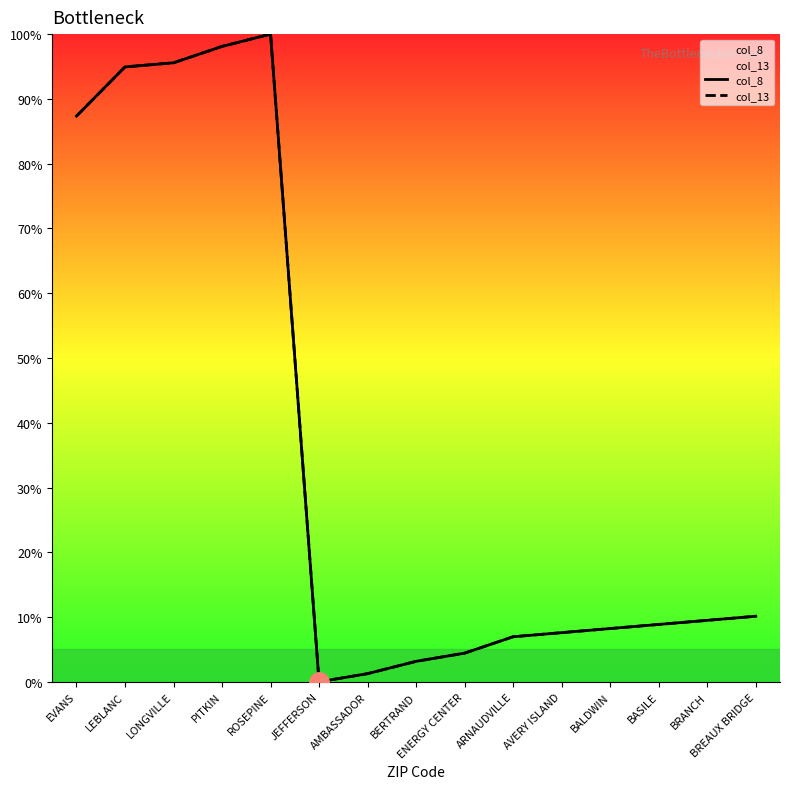

True or false: col_13 and col_8 intersect in this chart.

False